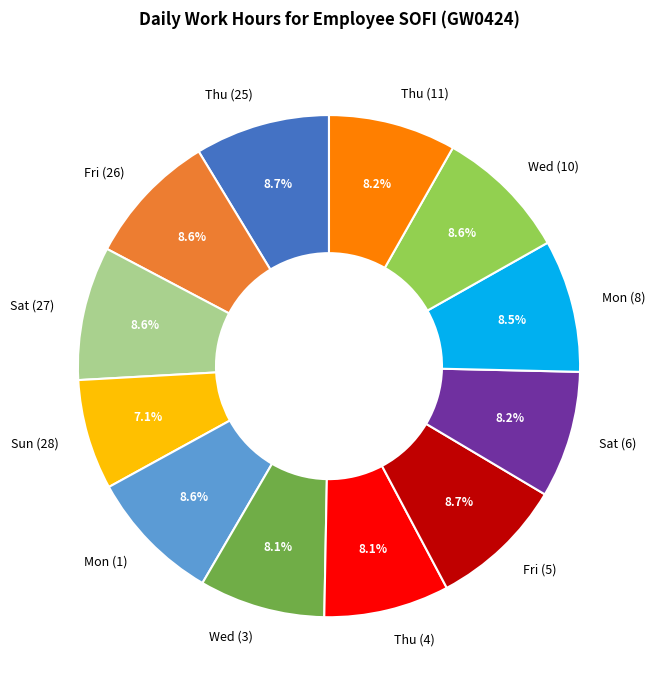

Which category has the smallest portion of the pie?

Sun (28)